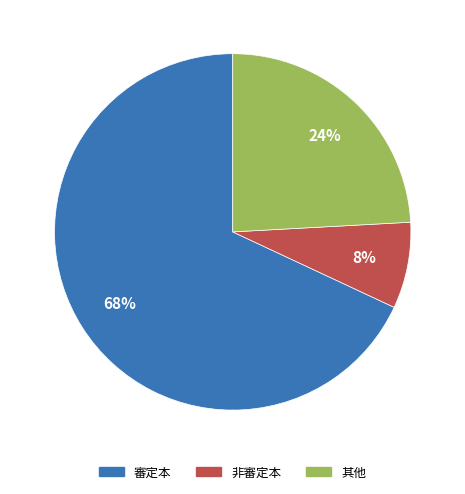

Is there a majority slice in this chart?

Yes